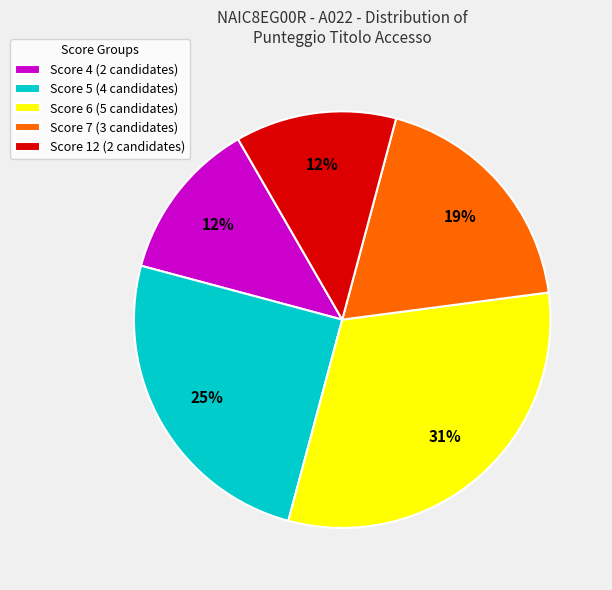

The Score 6 (5 candidates) slice represents 31% of the pie. True or false?

True